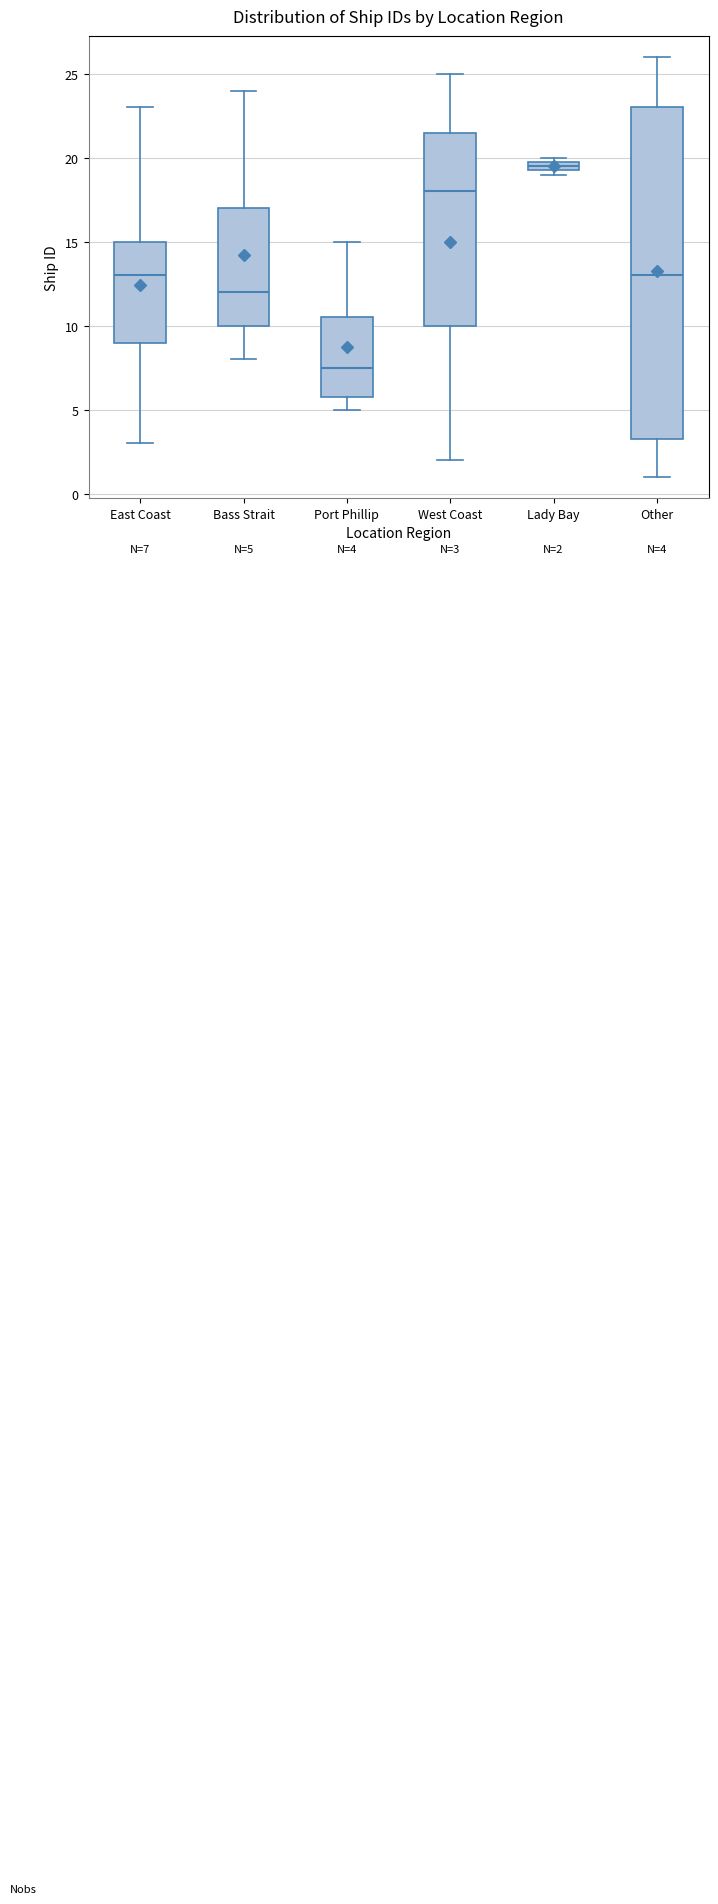

Which box is the tallest, from its lower edge to its upper edge?

Other